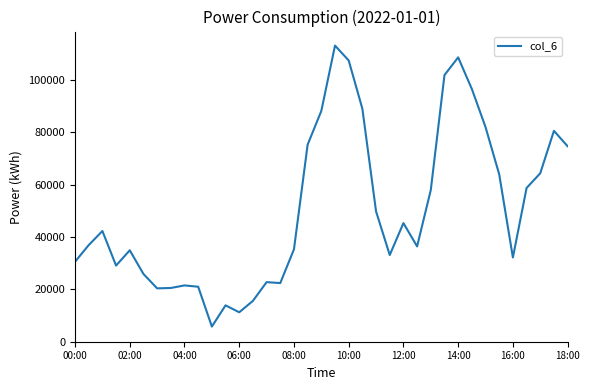

How many lines are shown in the chart?

1